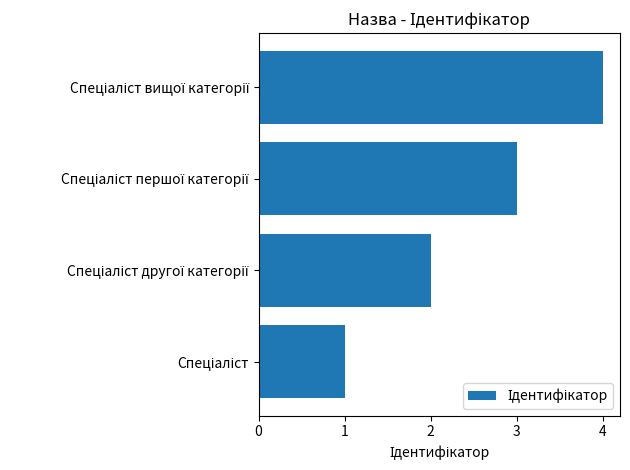

What is the difference between the maximum and minimum values?

3